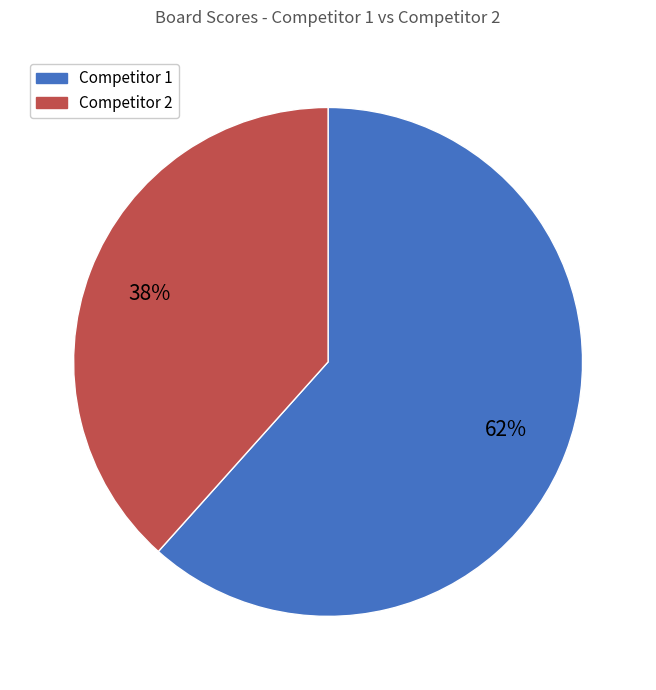

Count the number of slices in the pie.

2